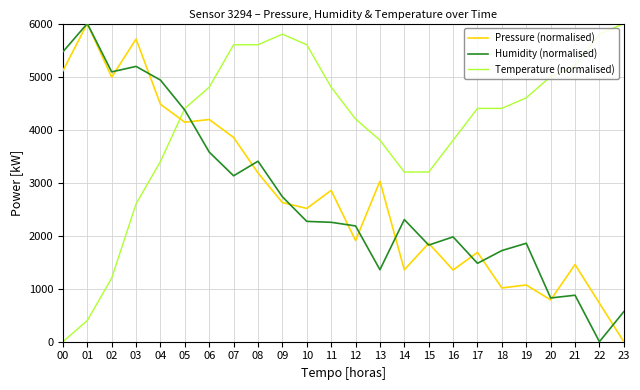

Is the value of Temperature (normalised) at 15 greater than the value of Humidity (normalised) at 19?

Yes